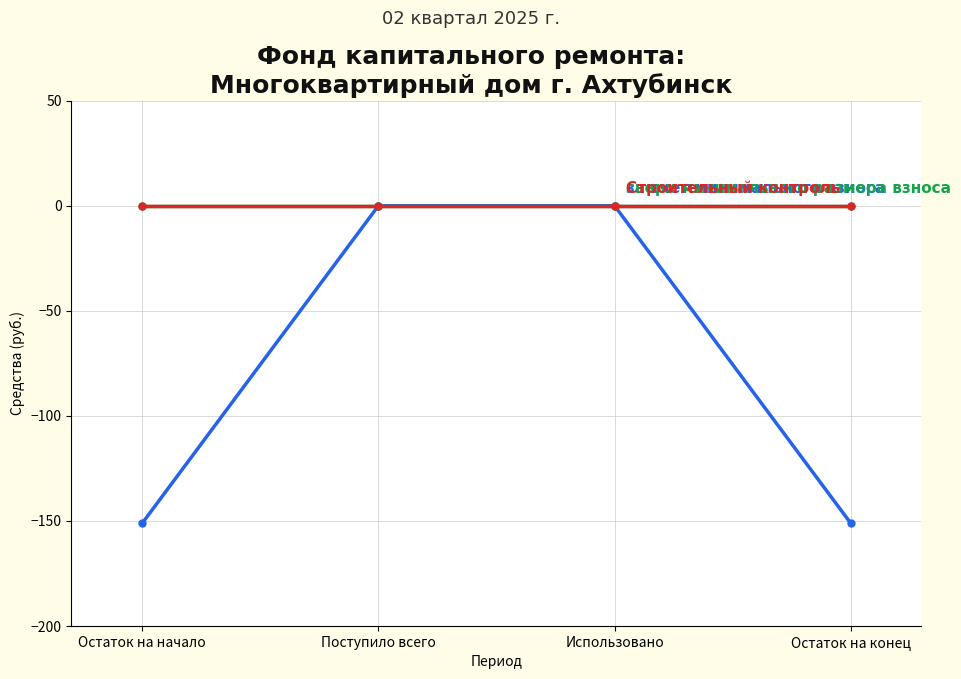

The сверх минимального размера взноса series shows 0.0 at Поступило всего. True or false?

True